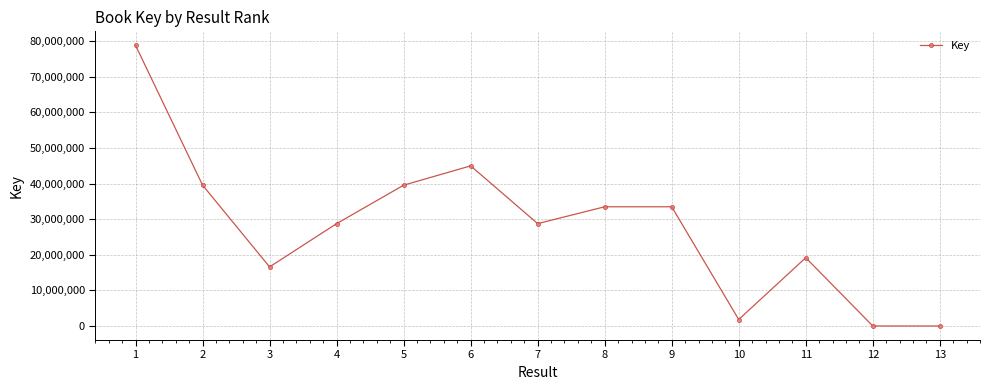

What is the difference between the values at 9 and 1?

45326225